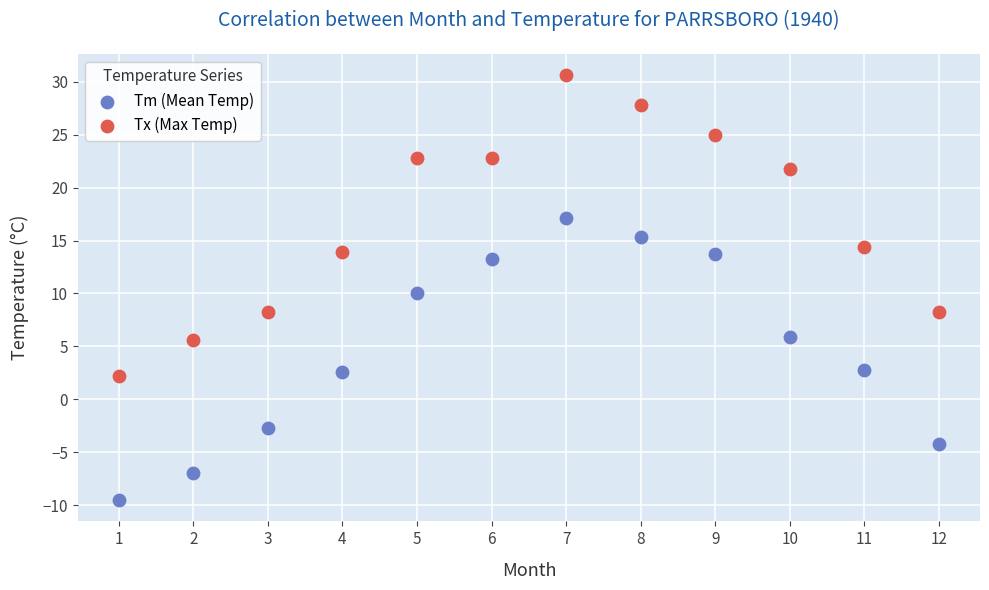

Across all data points, what is the range of X values (max minus min)?

11.0